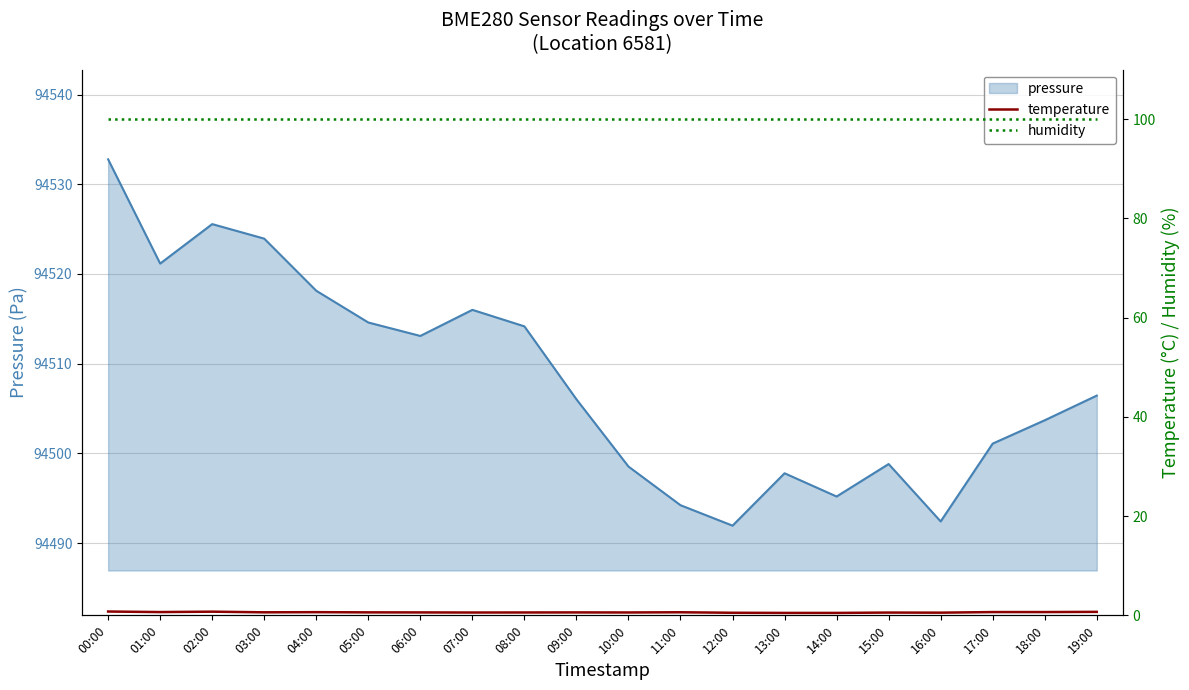

What is the value of the humidity point at the 3rd from the left?

100.0